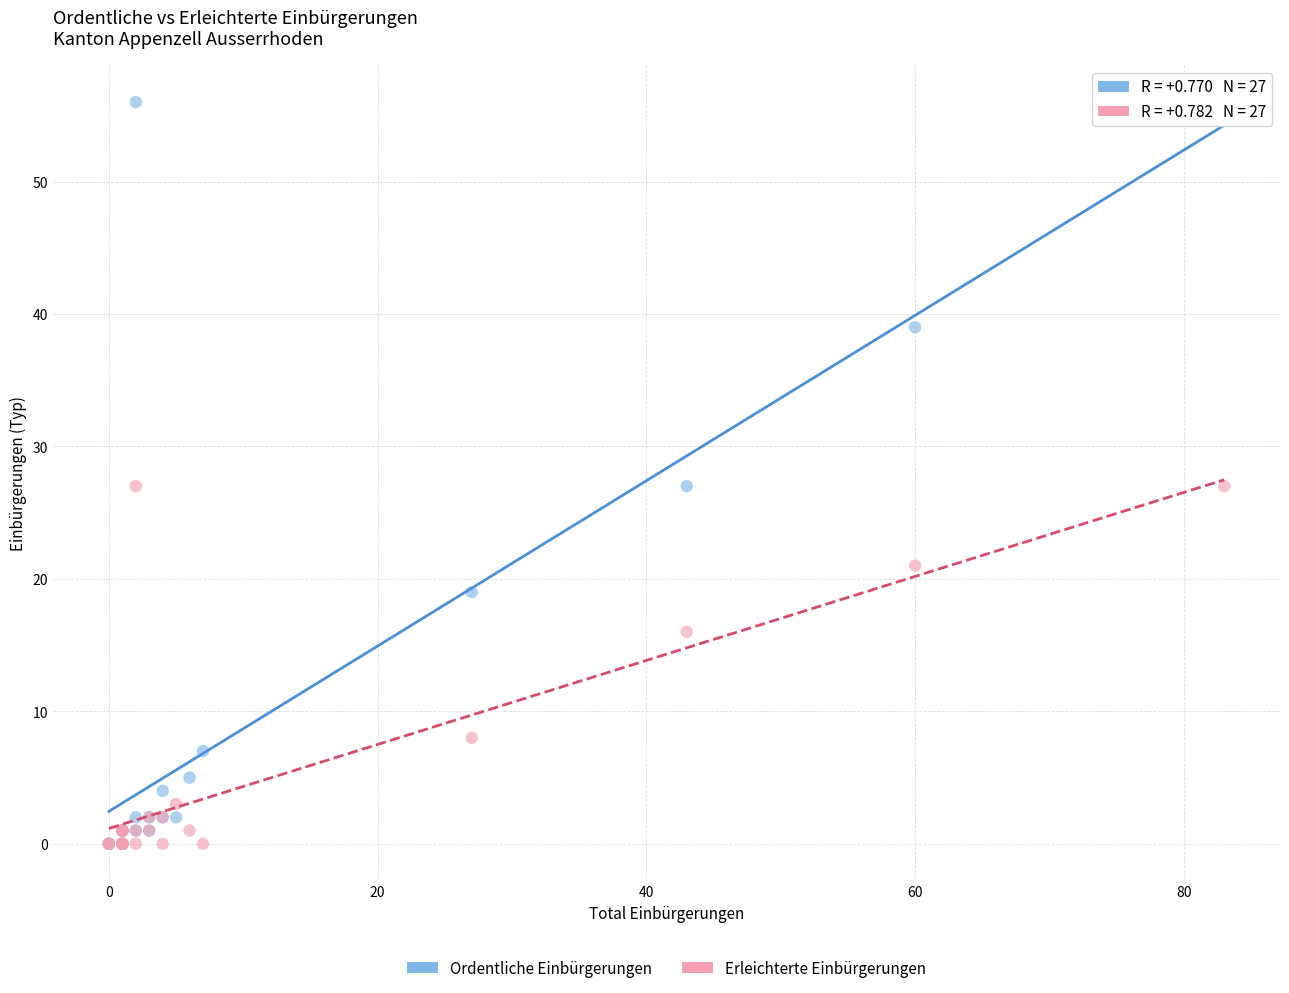

Which series contains the highest Y value?

Ordentliche Einbürgerungen